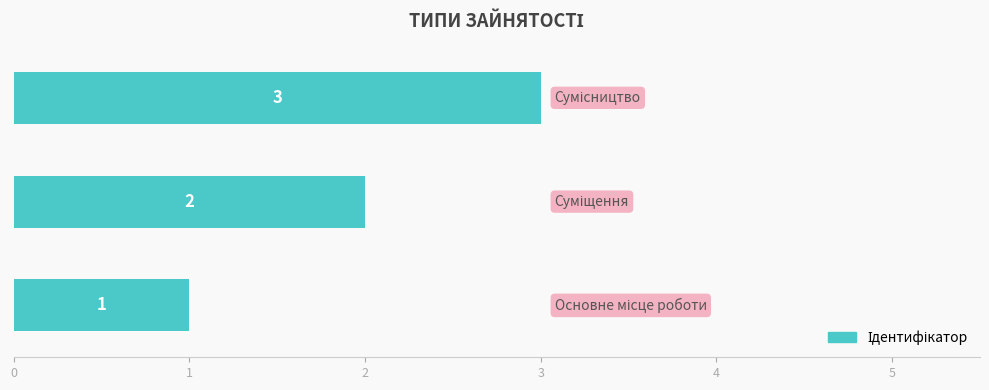

How many series are shown in this chart?

1